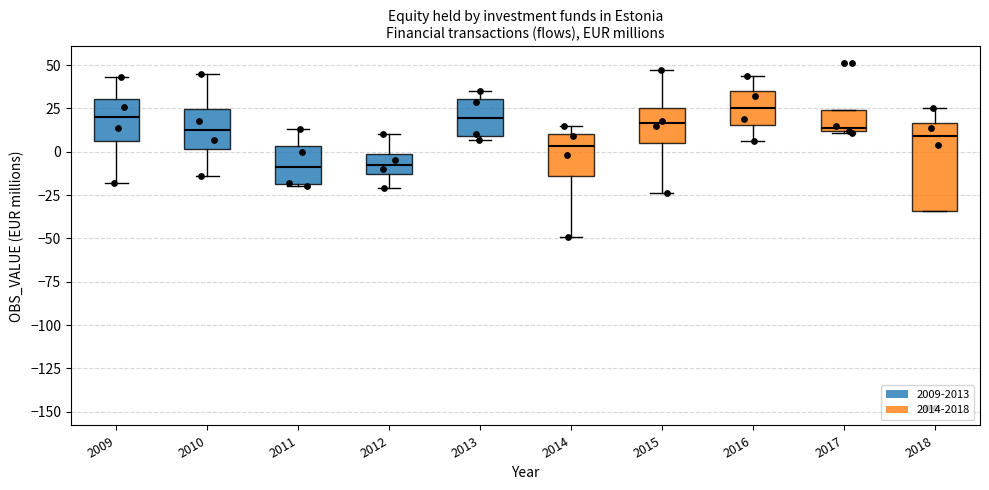

Reading left to right, transcribe this box plot: for each box, give where its median line is, the range the box spans, and where its two whiskers end, as read against the y-axis. The values are not printed on the chart, so give them approximately, as read against the axis.

2009: median 20, box 5 to 30, whiskers -20 to 45
2010: median 15, box 0 to 25, whiskers -15 to 45
2011: median -10, box -20 to 5, whiskers -20 to 15
2012: median -5, box -15 to 0, whiskers -20 to 10
2013: median 20, box 10 to 30, whiskers 5 to 35
2014: median 5, box -15 to 10, whiskers -50 to 15
2015: median 15, box 5 to 25, whiskers -25 to 45
2016: median 25, box 15 to 35, whiskers 5 to 45
2017: median 15, box 10 to 25, whiskers 10 to 25
2018: median 10, box -35 to 15, whiskers -35 to 25